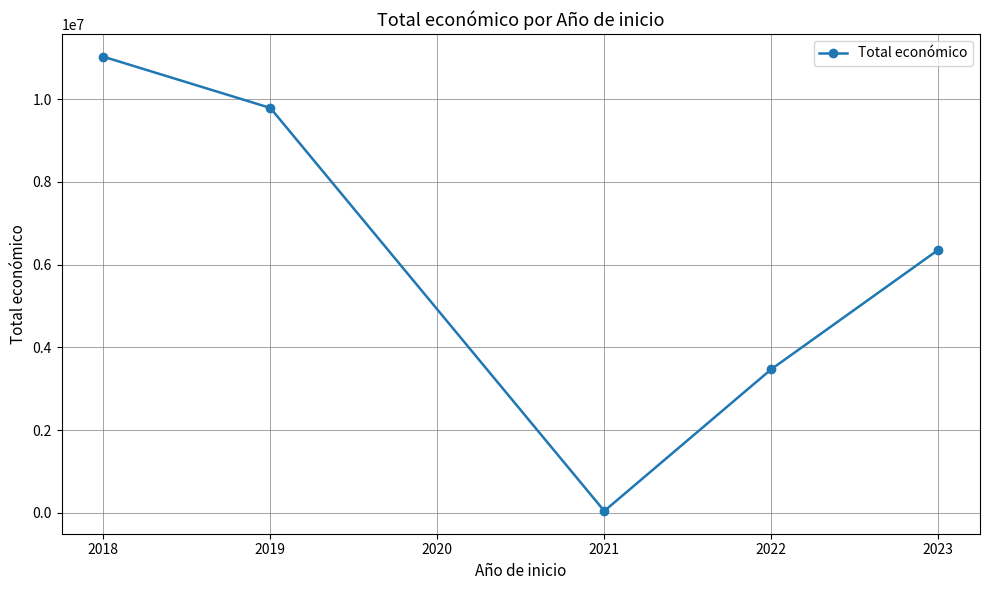

What is the sum of all values?

30687399